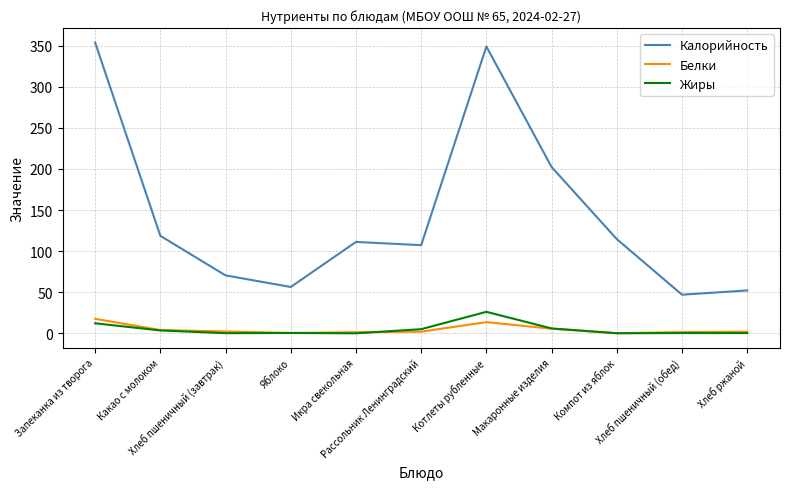

What is the total value across all series at Яблоко?

57.4